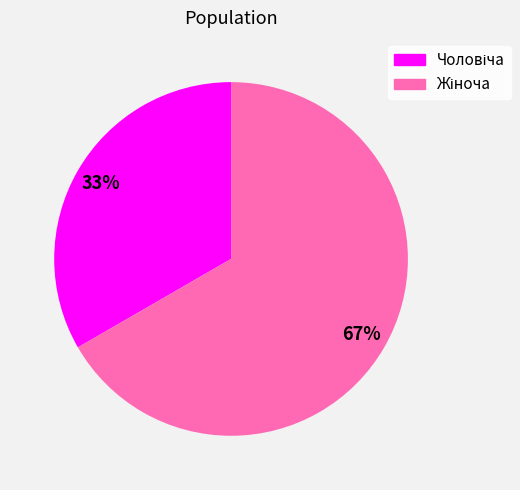

Is there a majority slice in this chart?

Yes